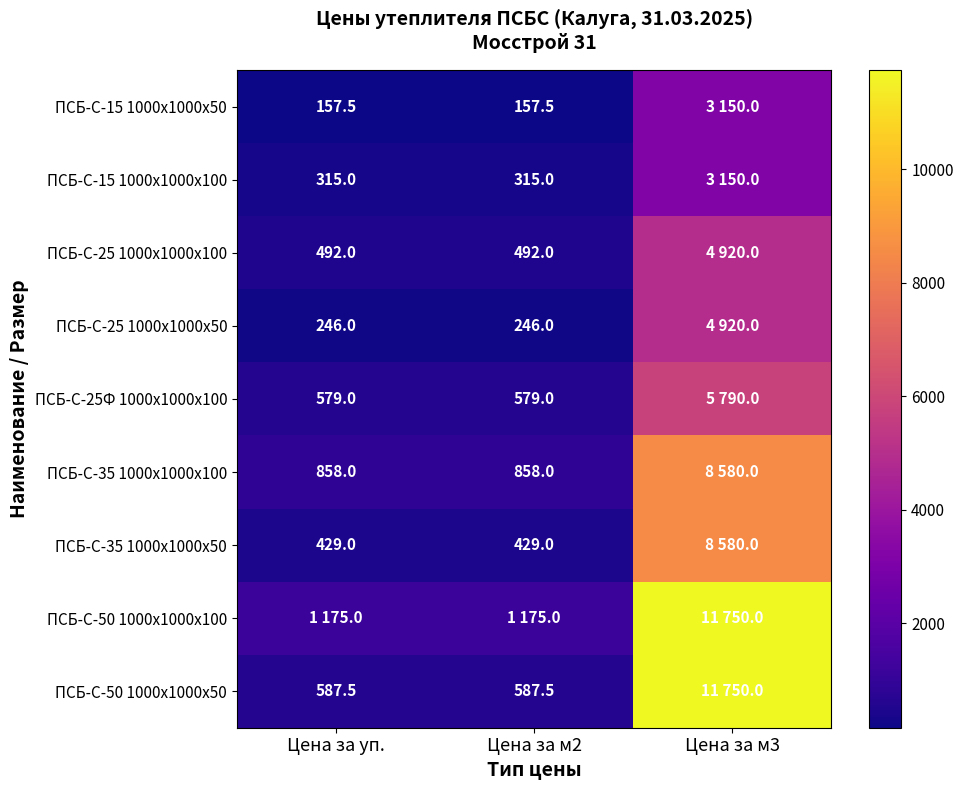

What is the total value across all series at Цена за м2?

4839.0